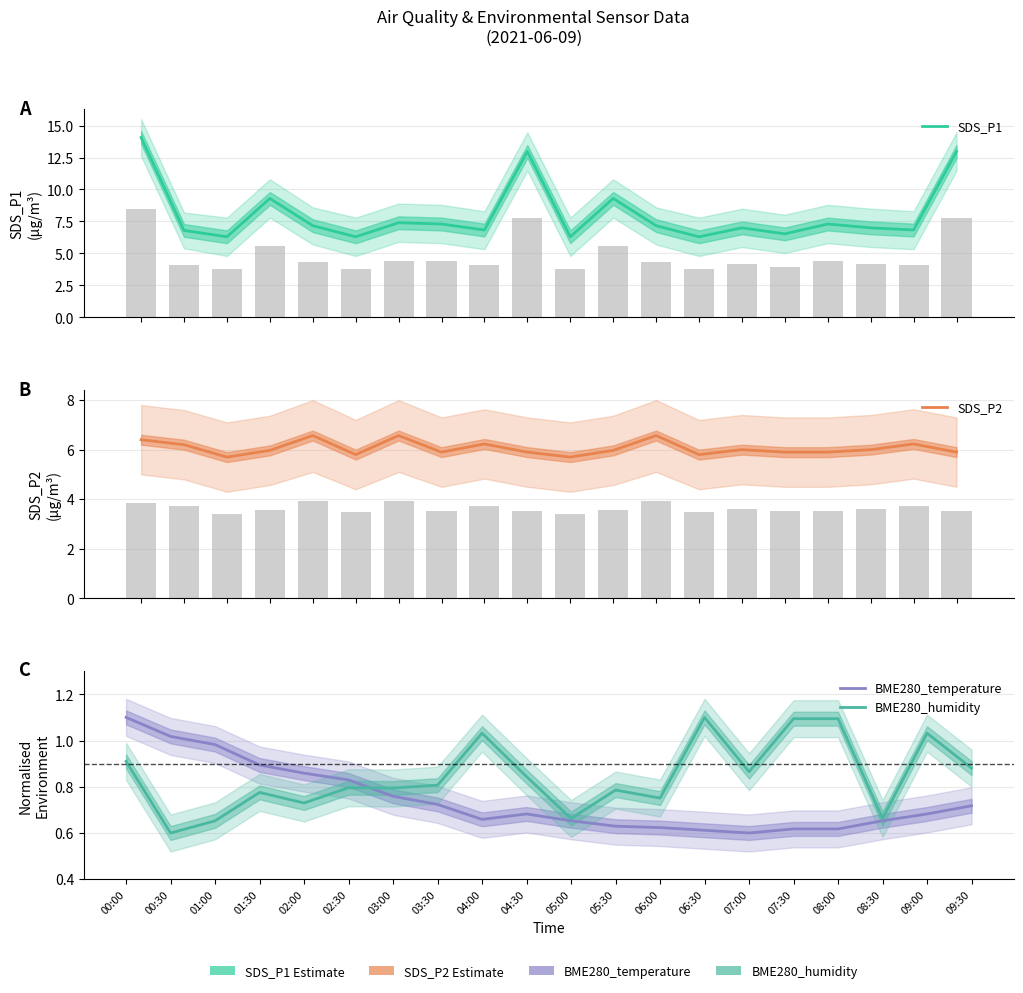

What is the approximate value of SDS_P1 at 01:30?

9.3